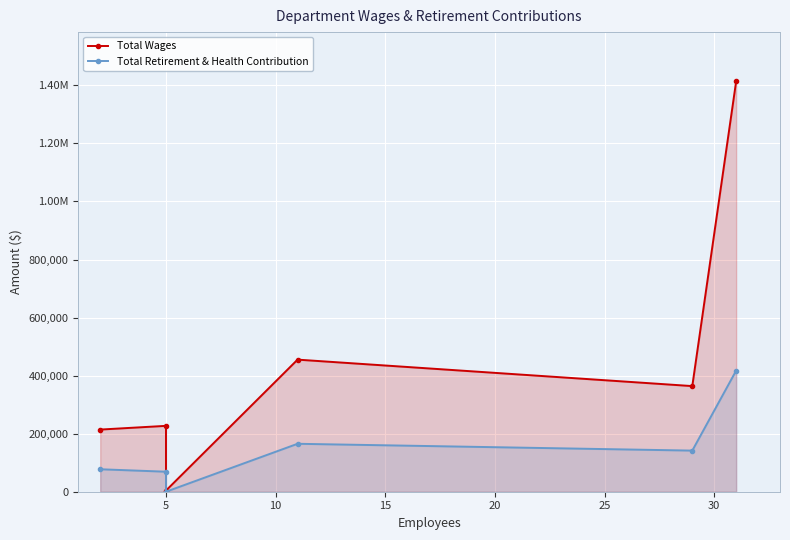

What is the sum of all Total Retirement & Health Contribution values?

870387